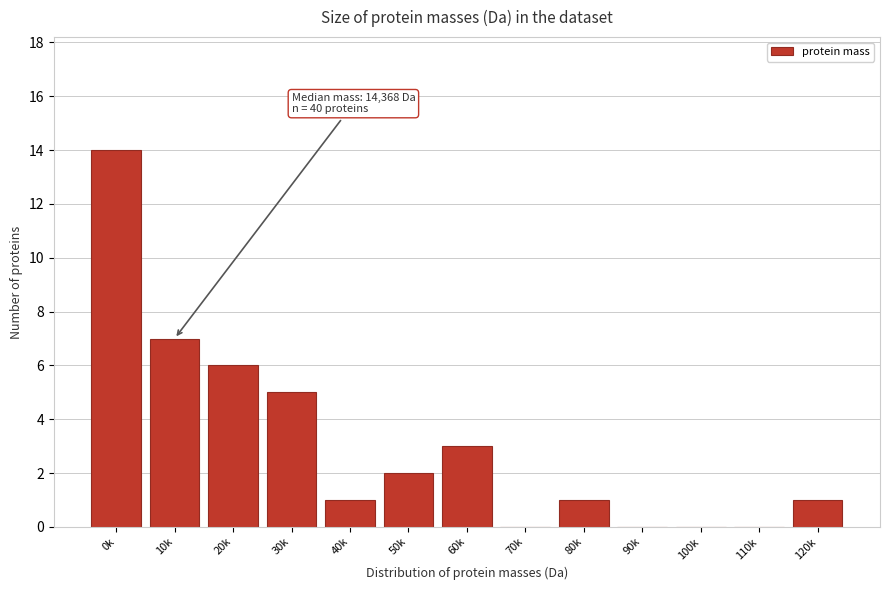

Reading right to left, transcribe all the data shown in this chart.

120k=1	110k=0	100k=0	90k=0	80k=1	70k=0	60k=3	50k=2	40k=1	30k=5	20k=6	10k=7	0k=14